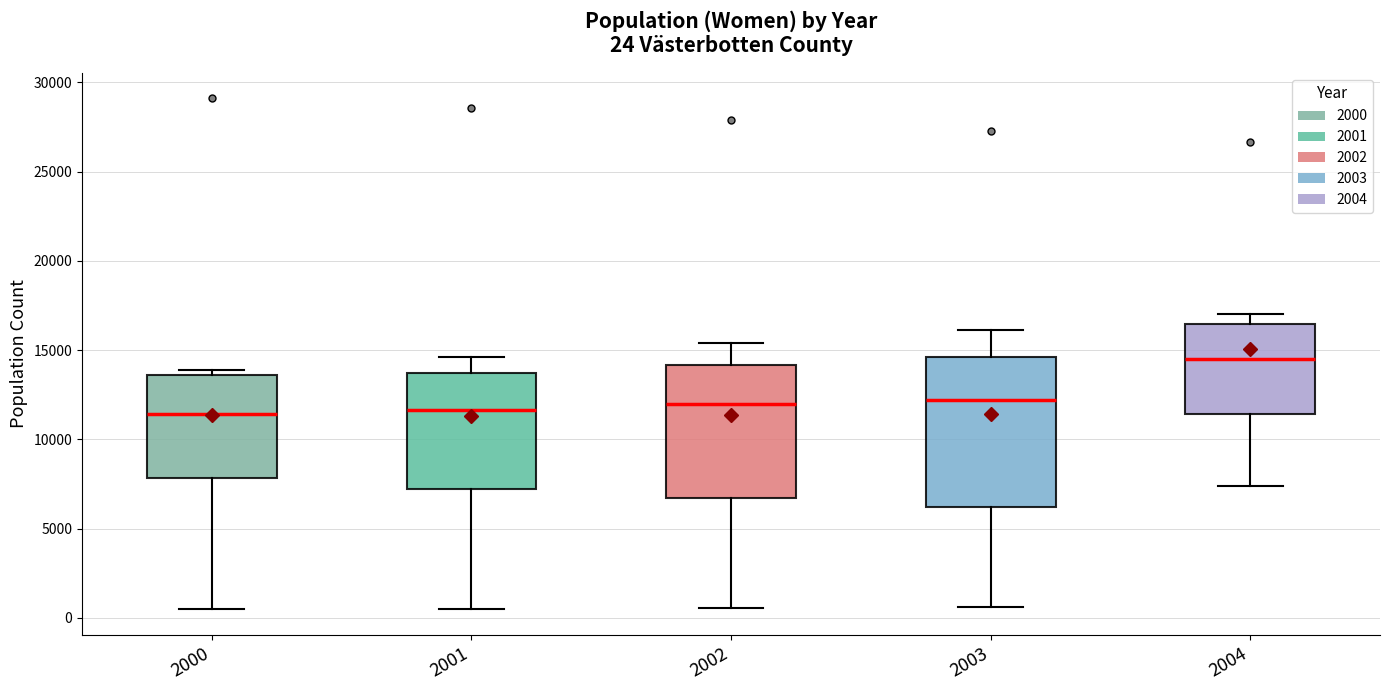

Comparing the boxes themselves (not the whiskers), which one is the tallest?

2003